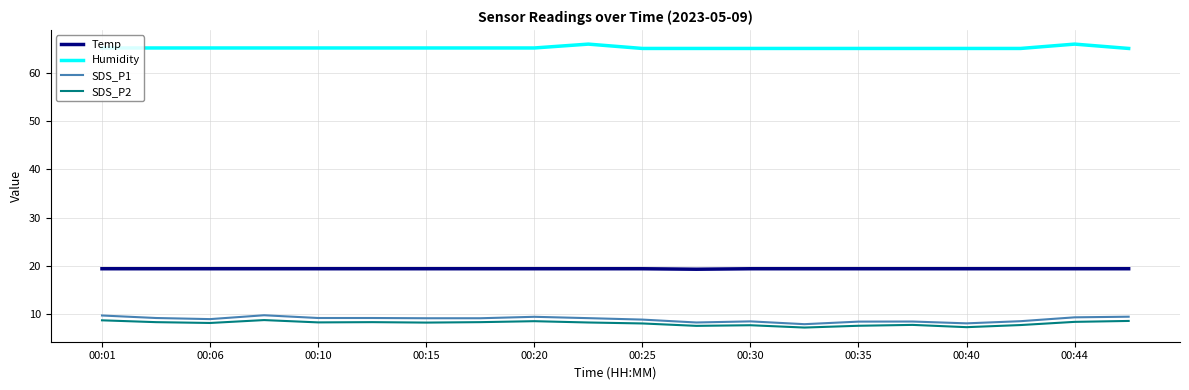

Count the number of data series in this chart.

4